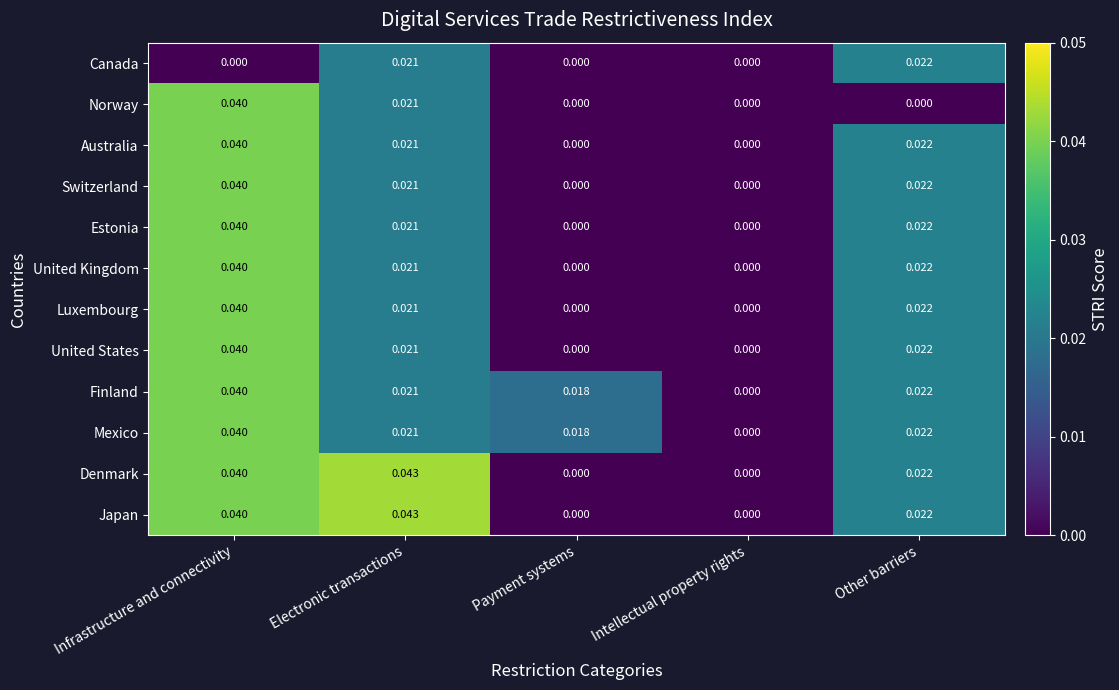

Is the value of Norway at Other barriers greater than the value of Switzerland at Electronic transactions?

No